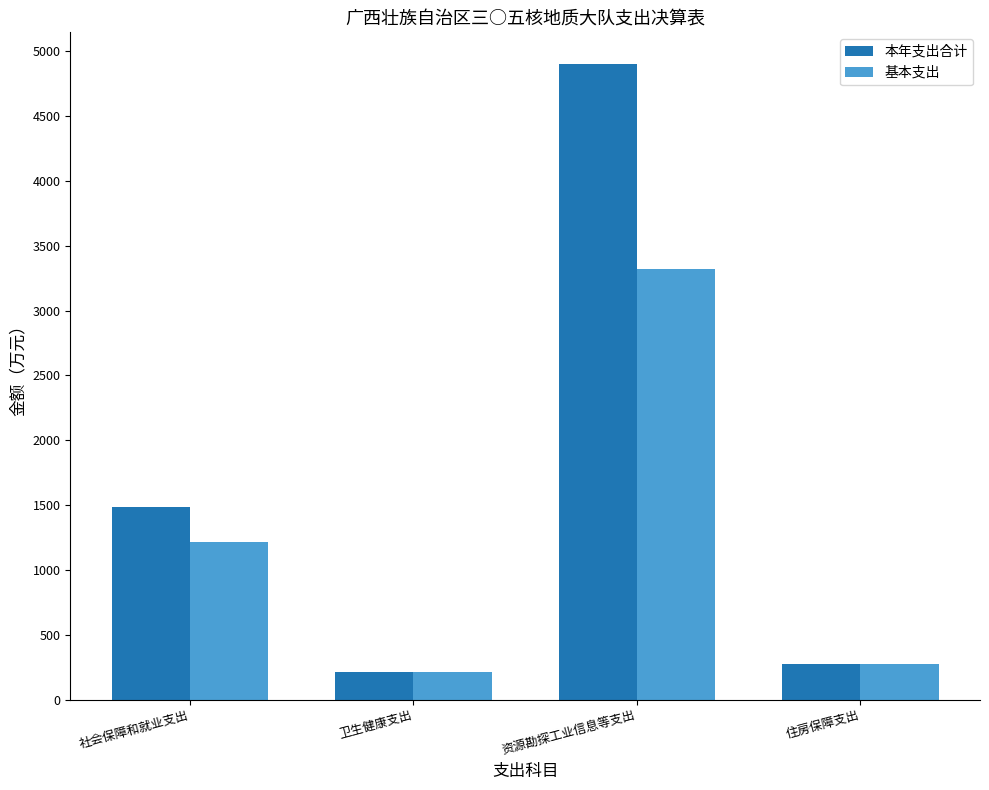

What is the total value across all series at 卫生健康支出?

420.4